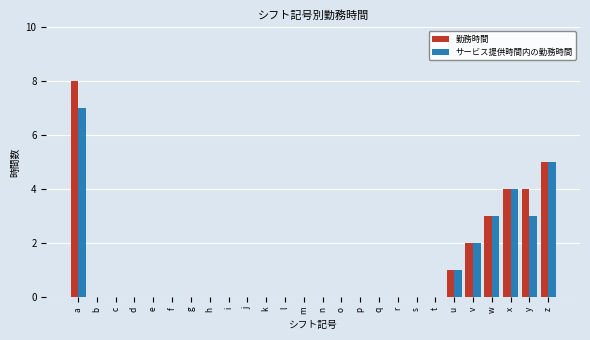

True or false: 勤務時間 has a value of 0 at k.

True